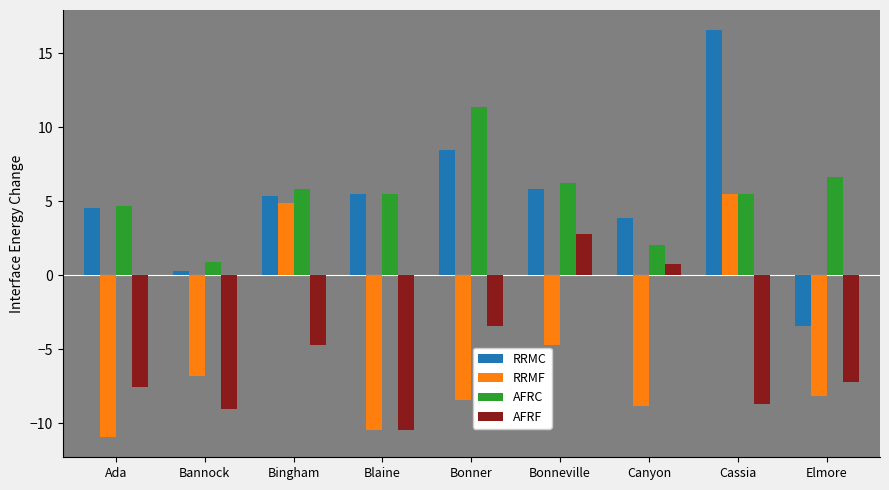

Count the number of categories in the chart.

9